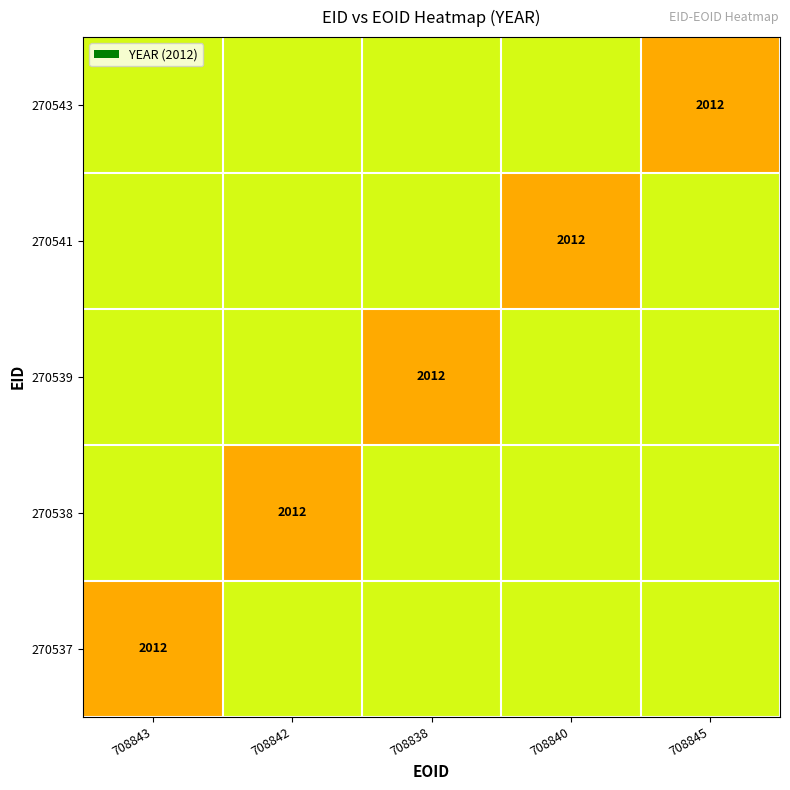

Is it true that 270537 equals 2012.0 at 708843?

True